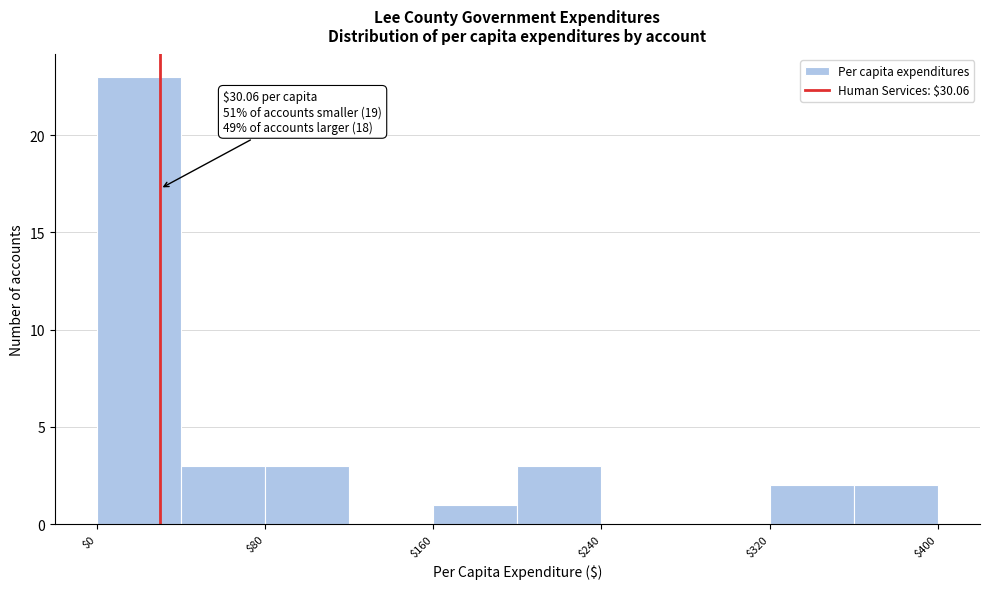

Over which range of the x-axis is the bar tallest?

0 to 40